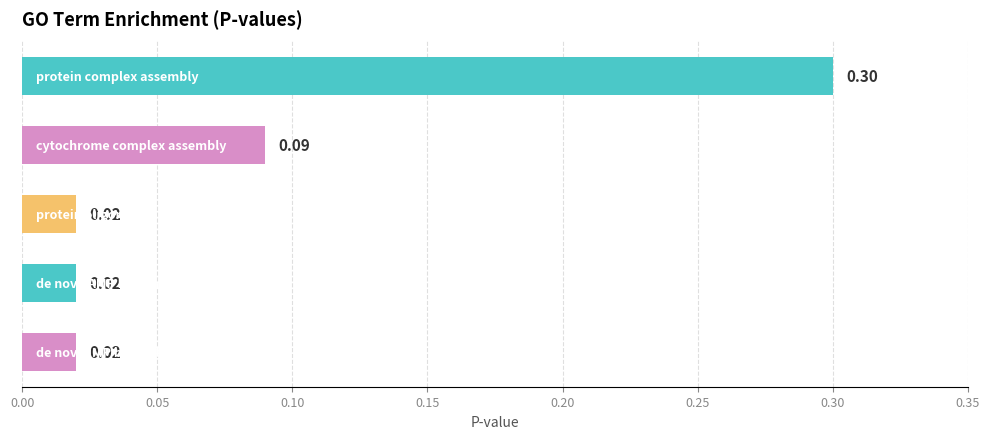

What is the difference between the maximum and minimum values?

0.3